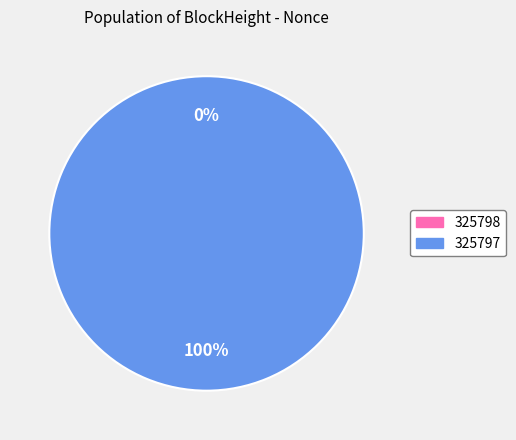

Which category has the smallest portion of the pie?

325798